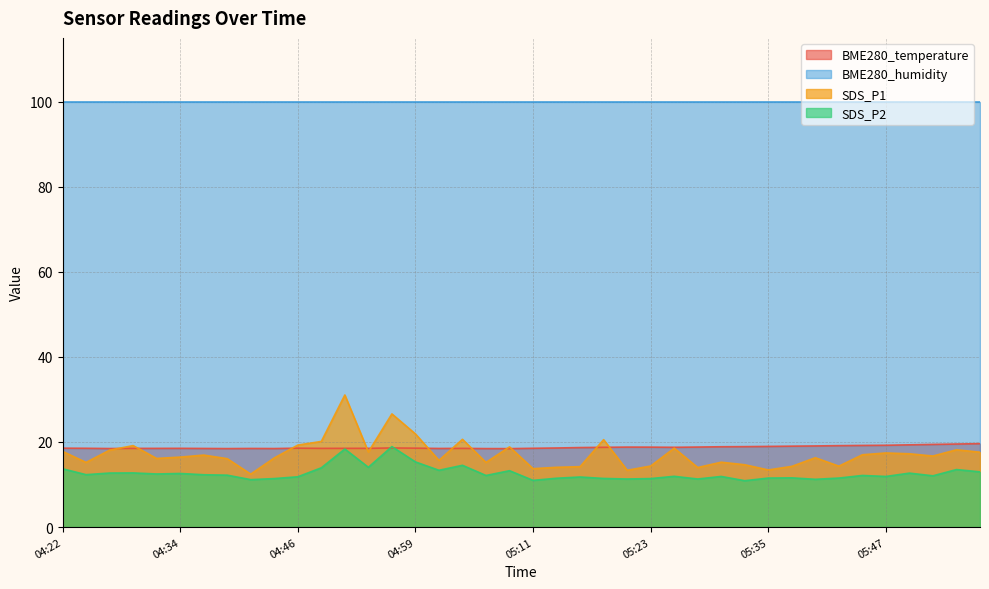

Which has a higher value, 05:28 or 05:57?

05:57